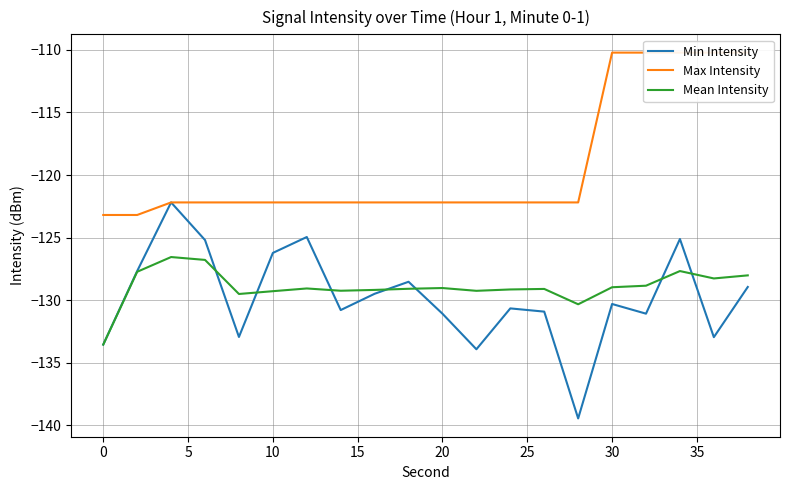

What is the difference between the maximum and second lowest values in the Mean Intensity series?

3.8